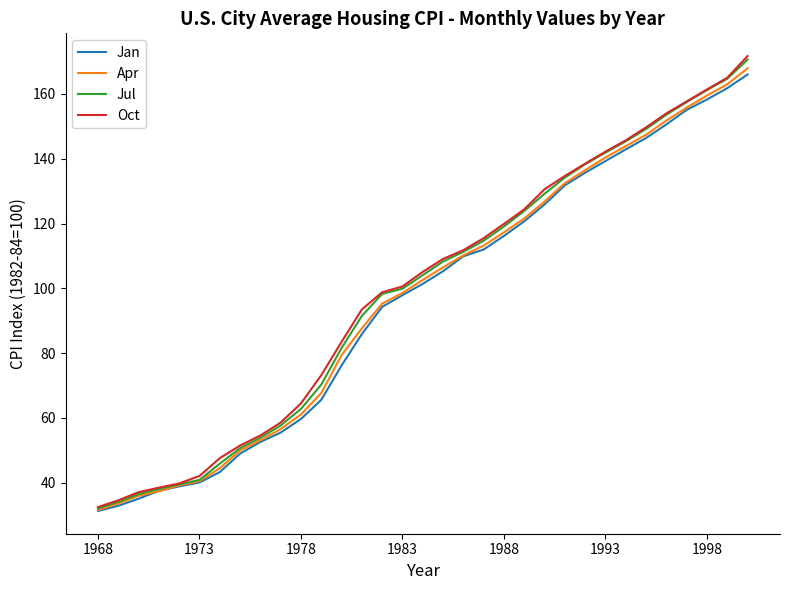

What is the greatest value displayed?

171.7